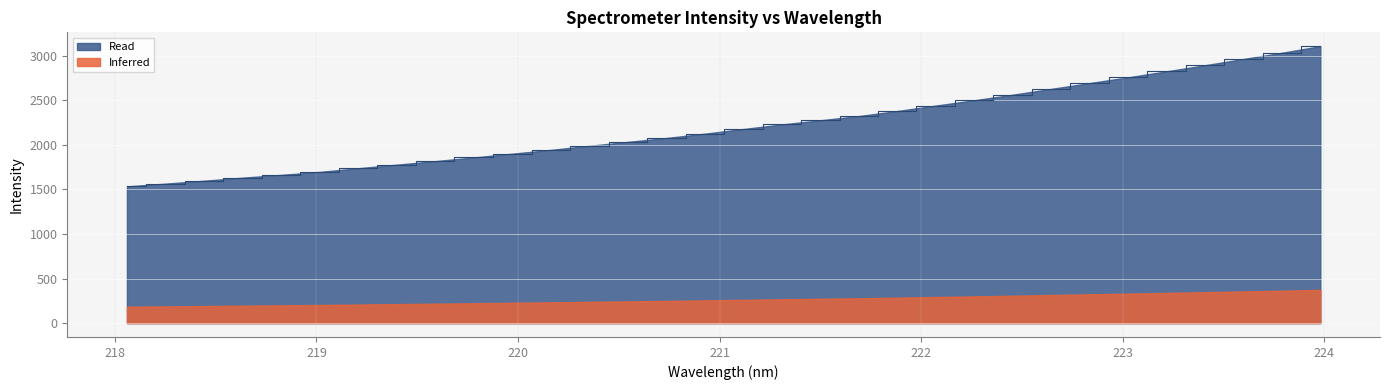

What is the difference between the values at 218.6332 and 220.9264?

493.2